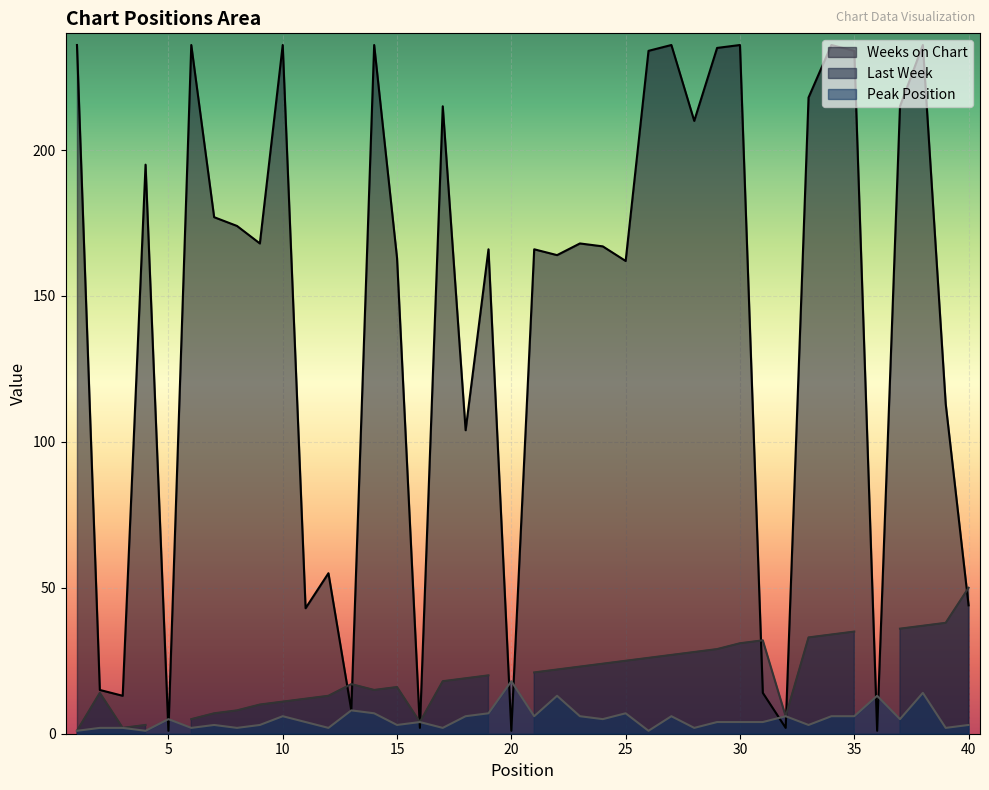

Which has a higher value, 1 or 17?

1